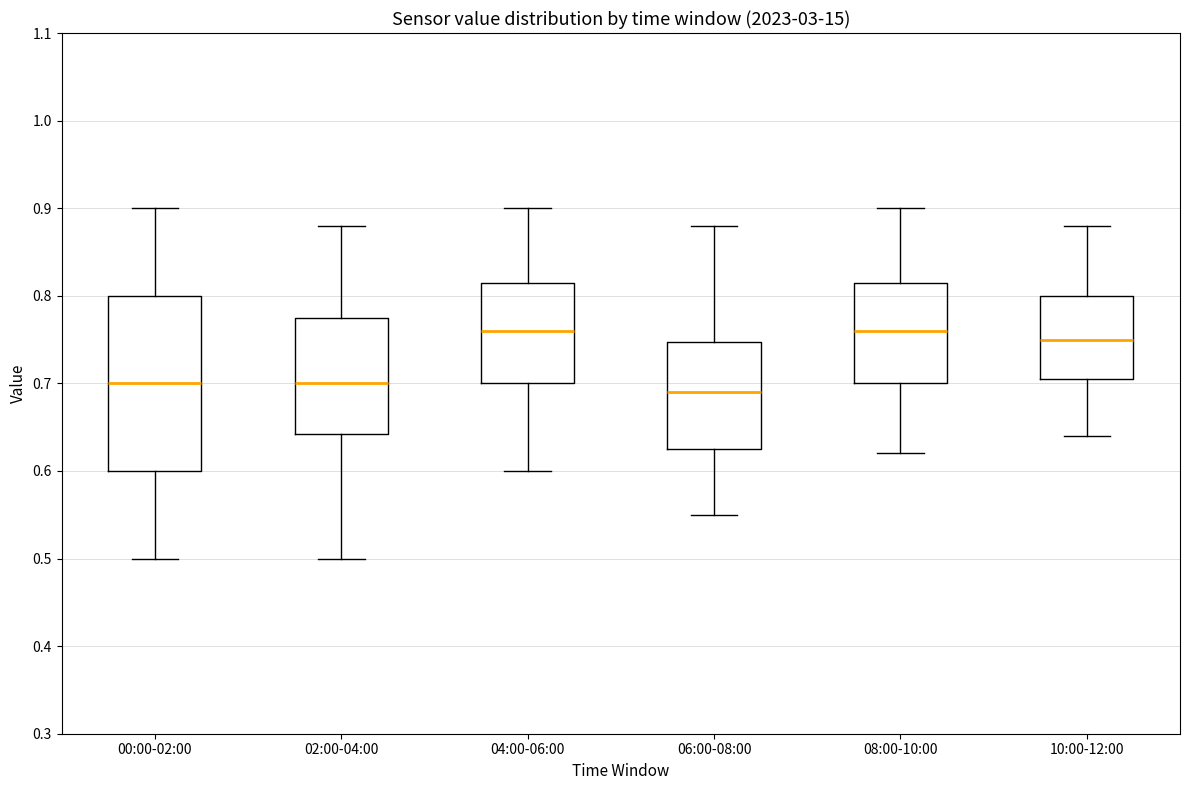

Where is the lower edge of the box for 08:00-10:00 on the y-axis? The values are not printed on the chart, so give them approximately, as read against the axis.

0.70